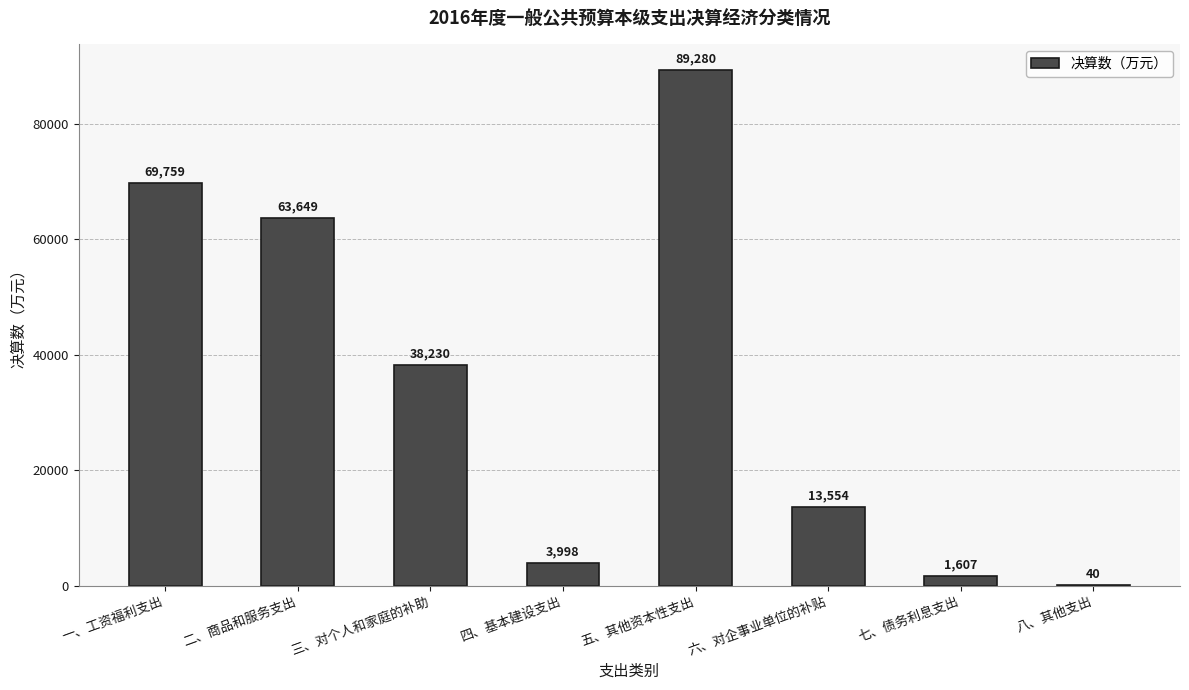

Which category has the highest value across all series?

五、其他资本性支出